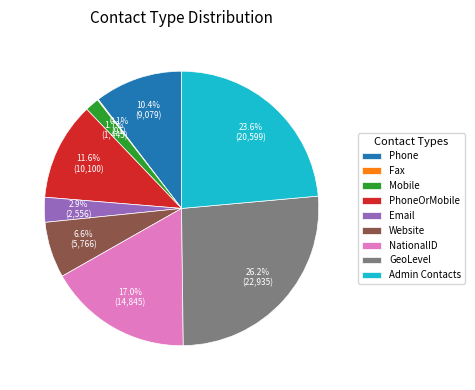

To the nearest percent, what is the combined percentage of Mobile and PhoneOrMobile?

13%